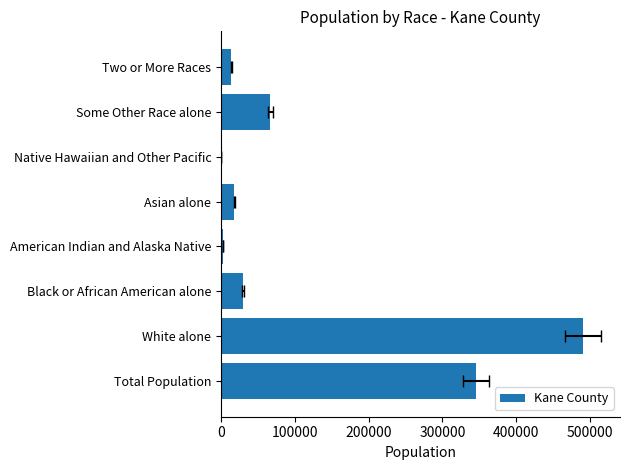

Reading left to right, transcribe all the data shown in this chart.

345515	490384	29422	2887	17895	193	66818	13506